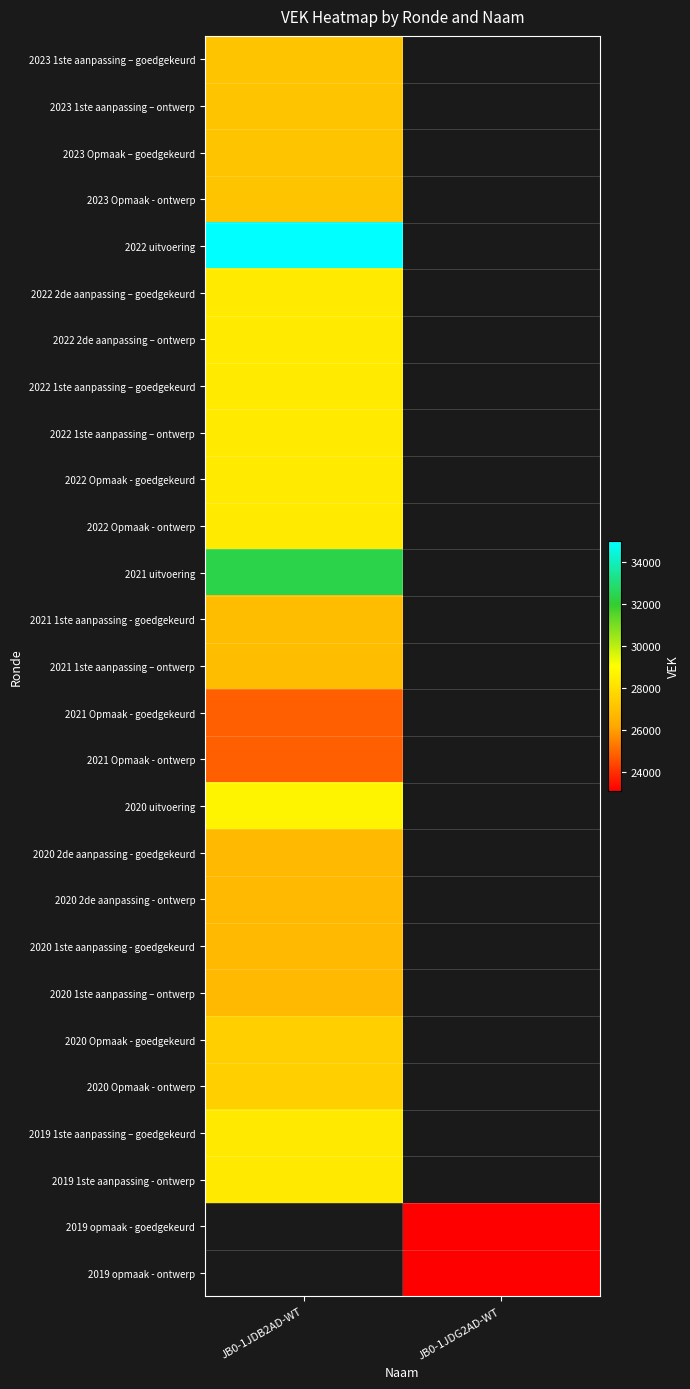

Which category has the highest value in the 2019 1ste aanpassing – goedgekeurd series?

JB0-1JDB2AD-WT